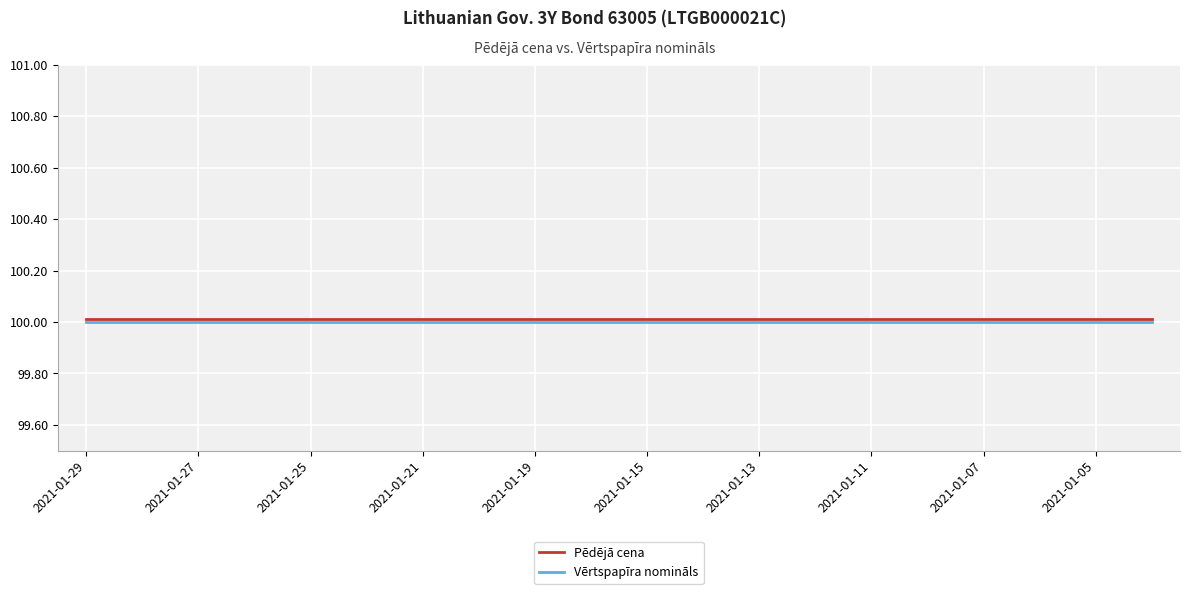

What is the maximum value for Pēdējā cena?

100.0